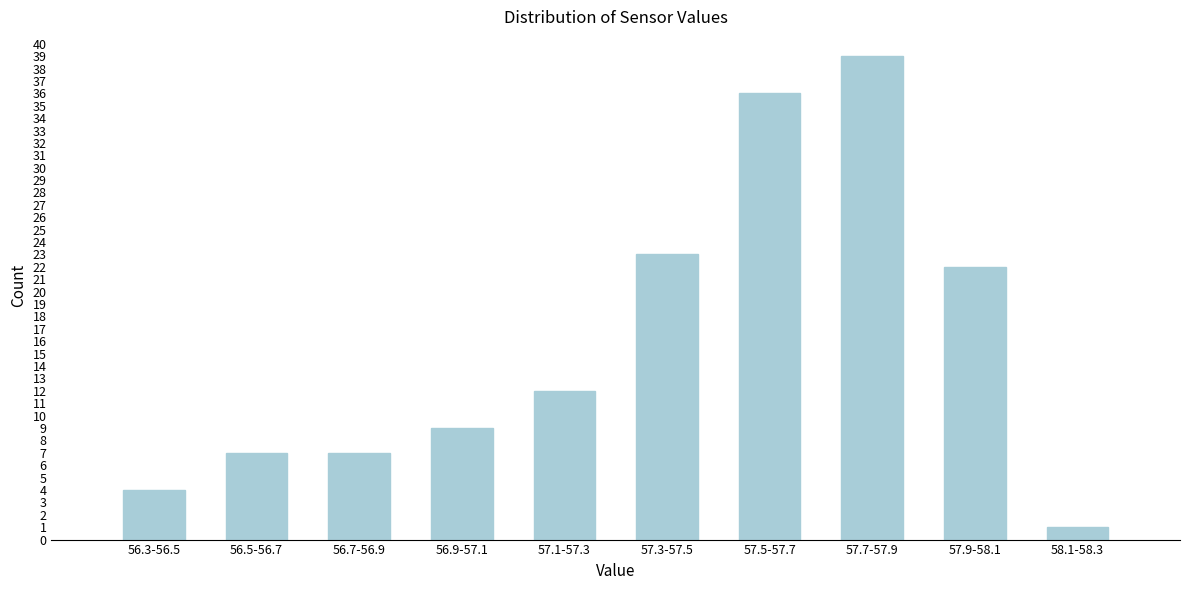

Reading left to right, transcribe all the data shown in this chart.

4	7	7	9	12	23	36	39	22	1